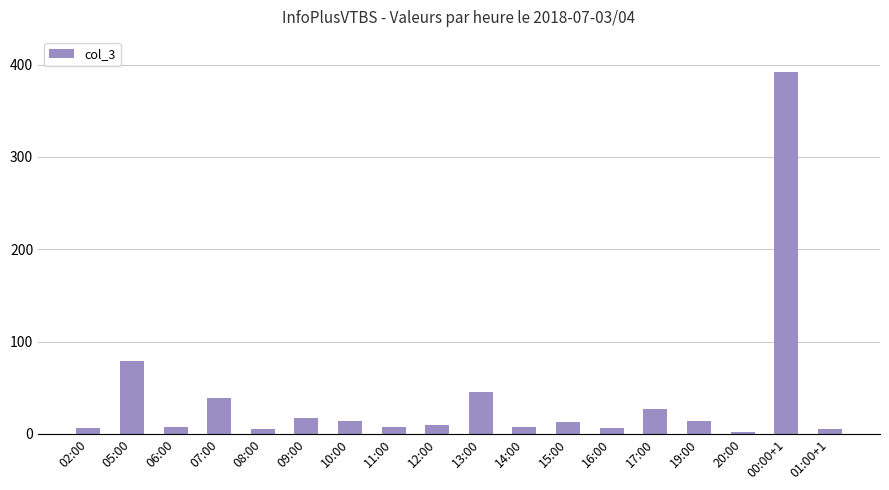

What is the maximum value shown in the chart?

392